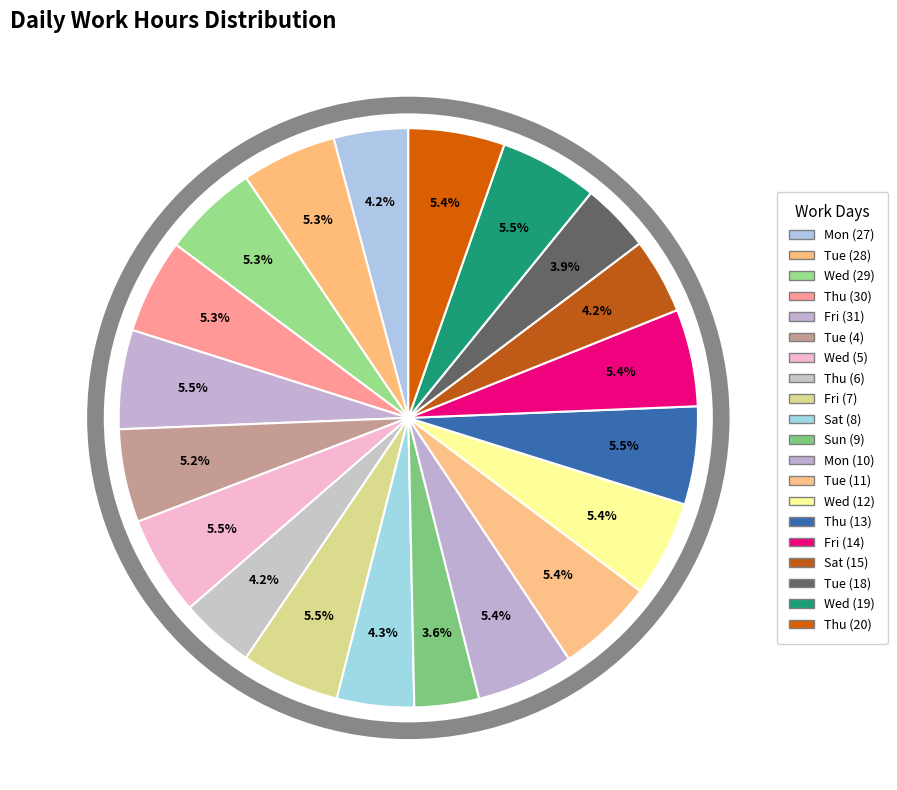

Does Sat (8) represent more than half of the total?

No